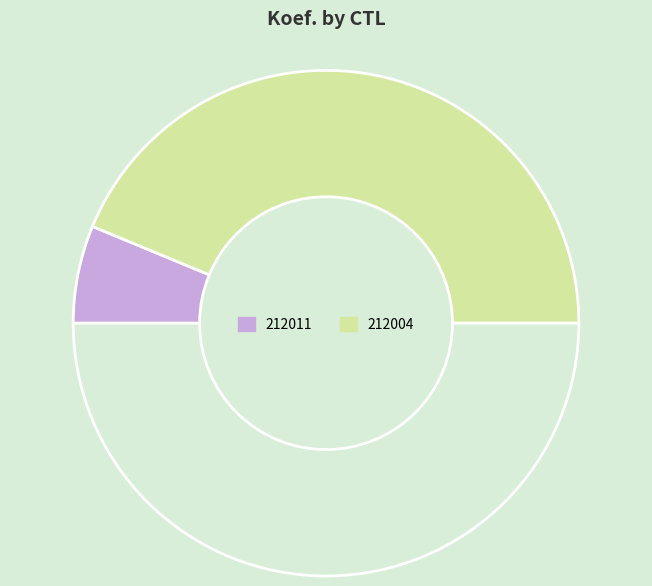

What is the smallest slice in the pie chart?

212011